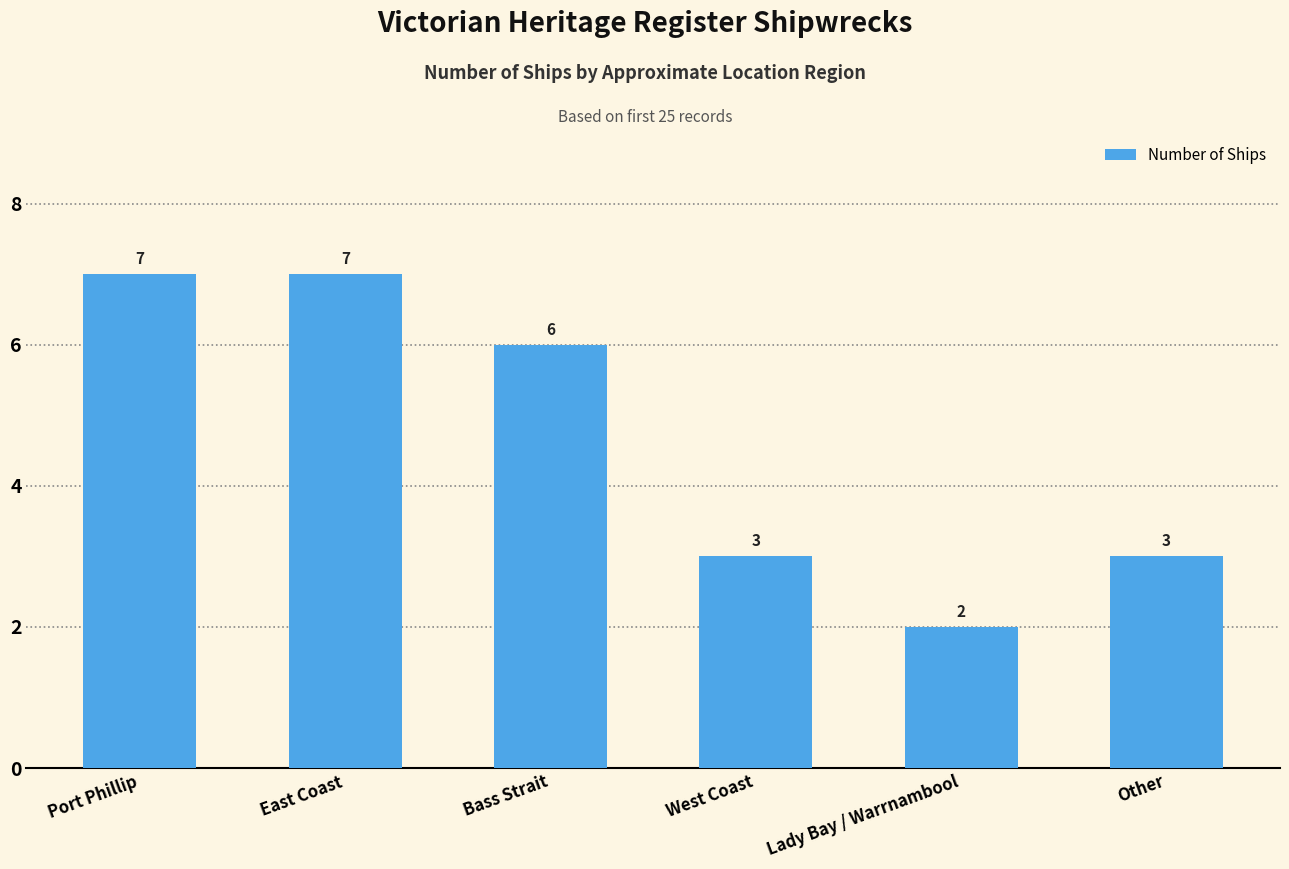

What is the ratio of the value at Other to the value at Port Phillip?

0.4